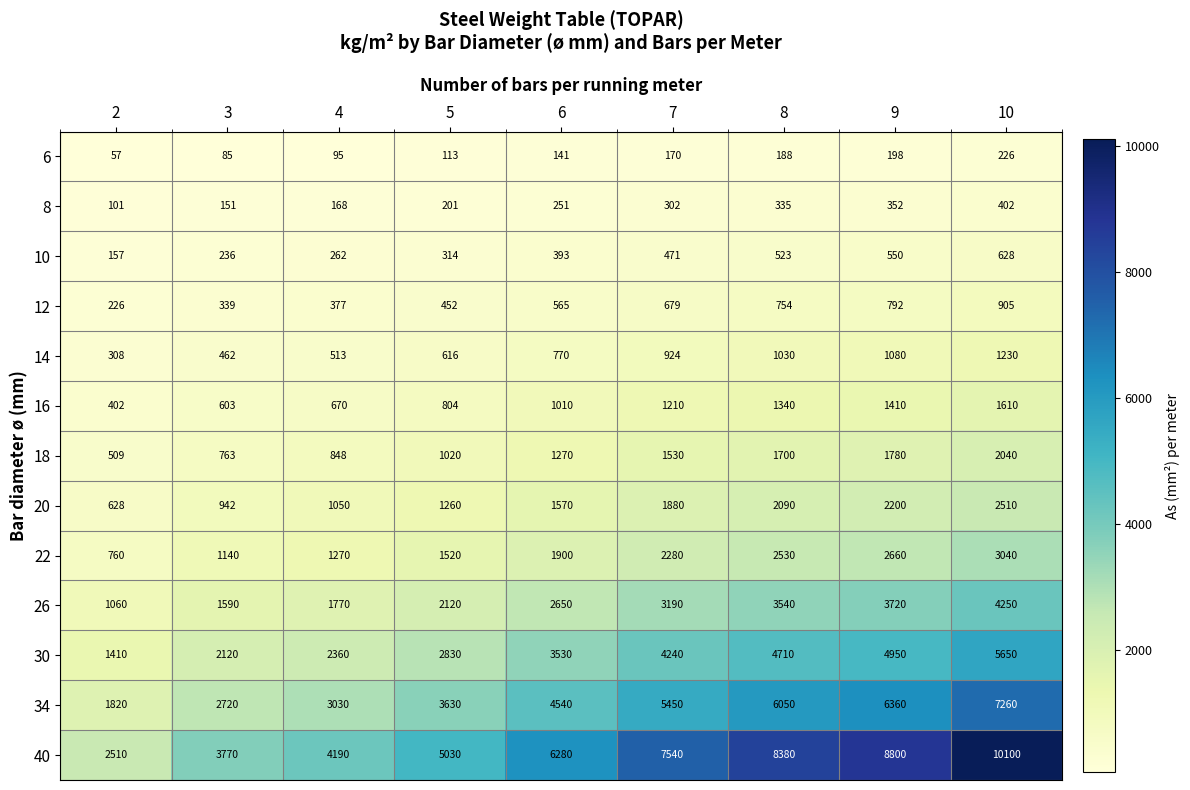

Which category has the lowest value across all series?

2